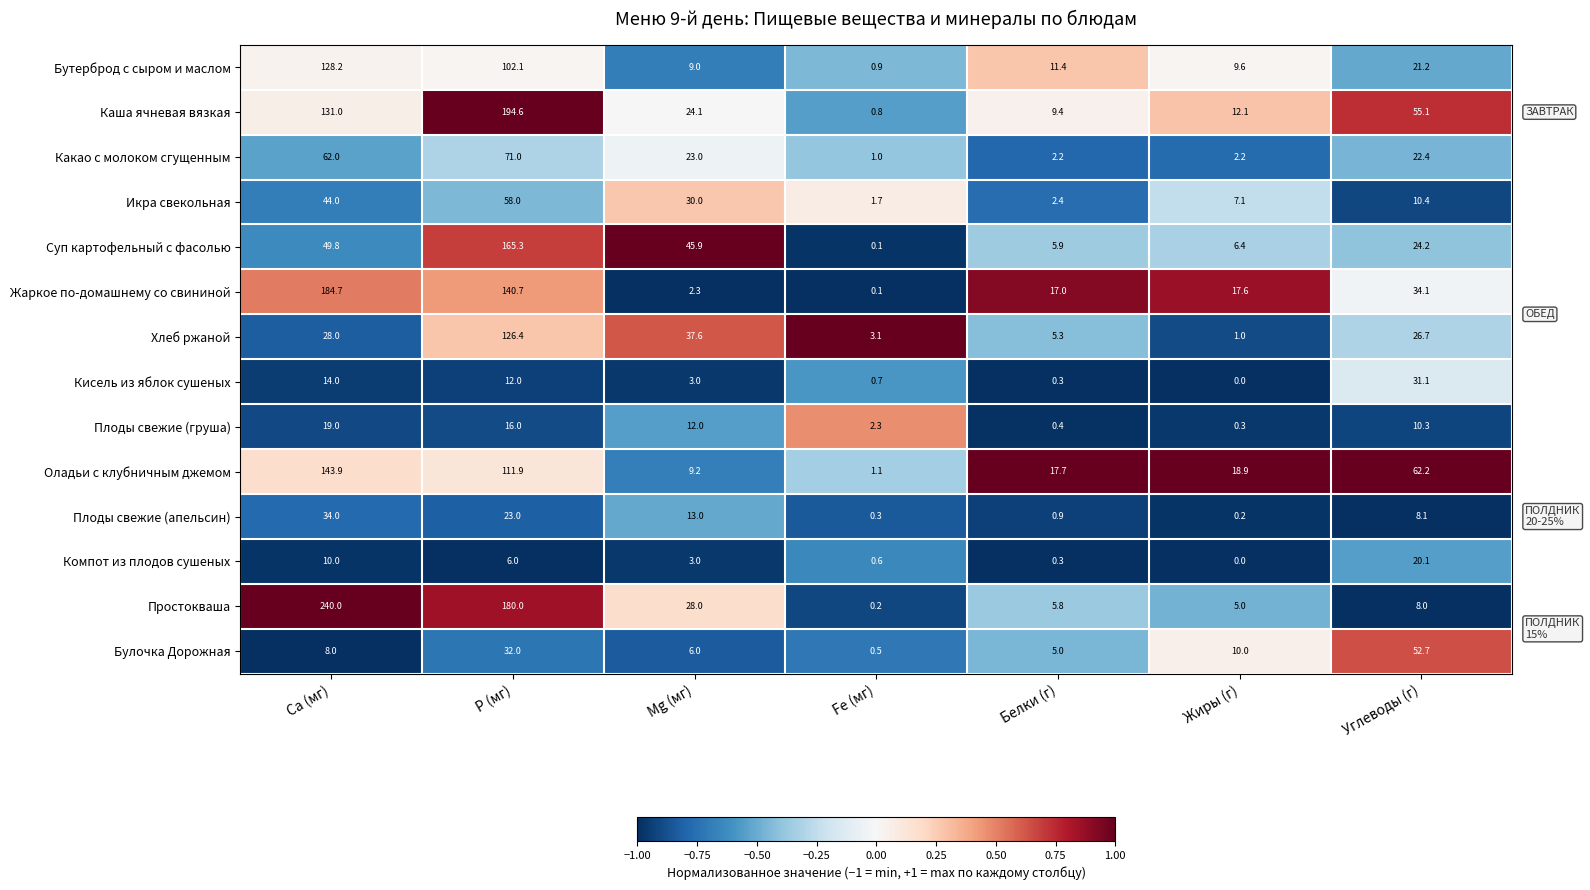

Which series has the largest total across all categories?

Простокваша